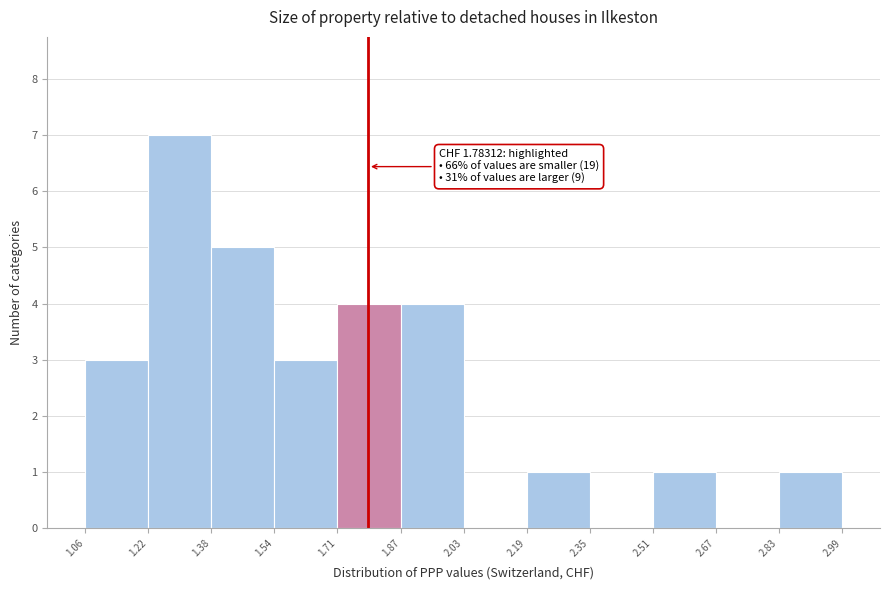

Over which range of the x-axis is the bar tallest?

1.22 to 1.38